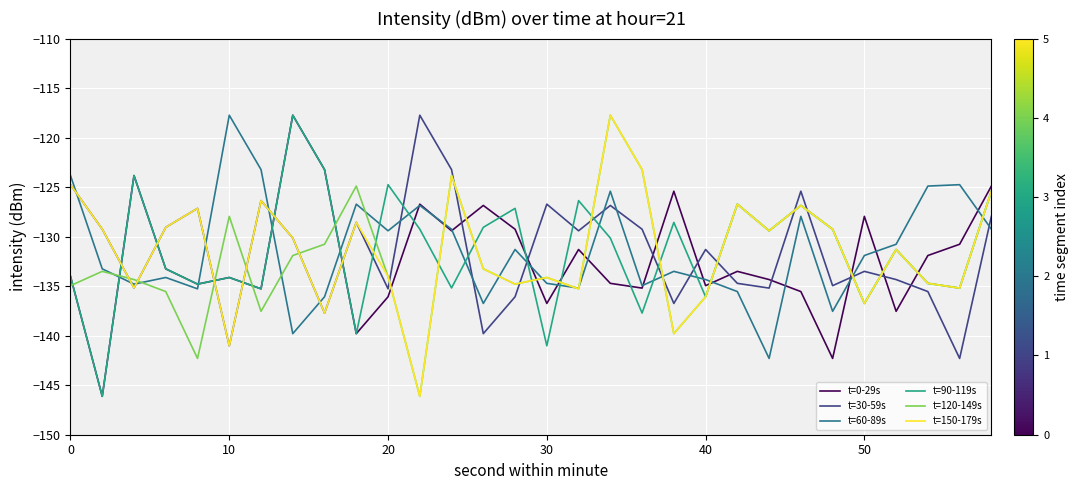

What is the greatest value displayed?

-117.7